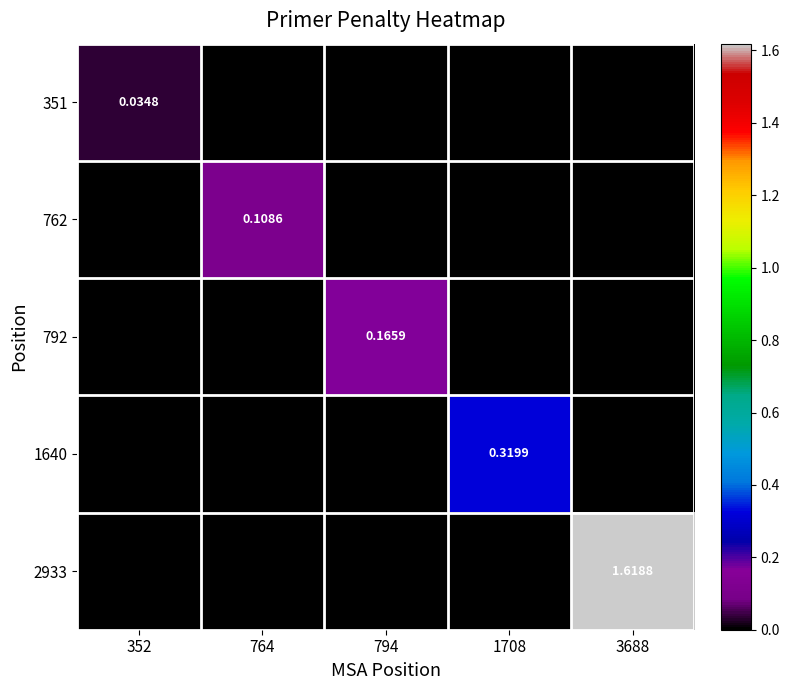

How many values in 2933 are above zero?

1